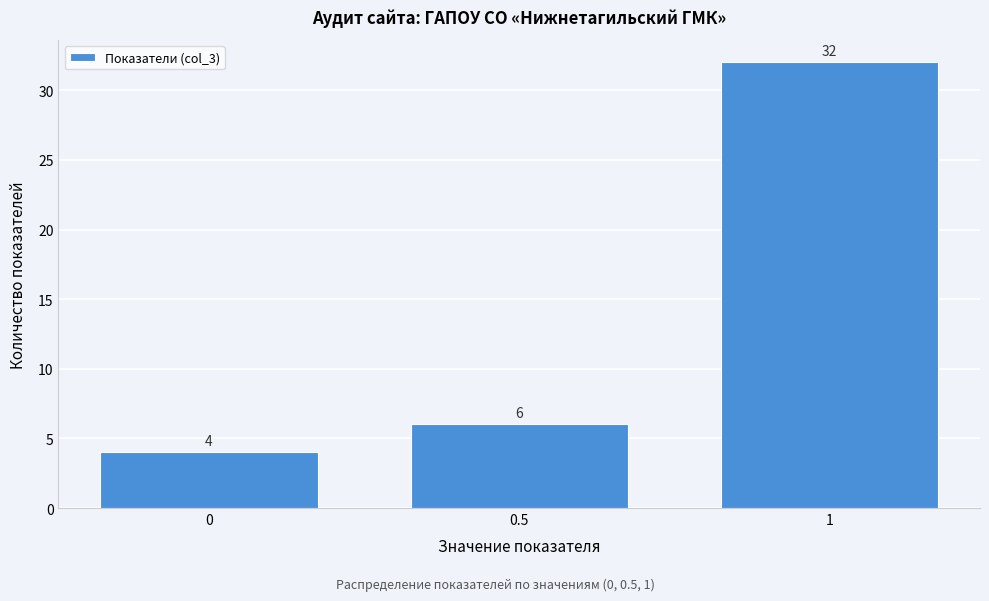

Reading left to right, transcribe all the data shown in this chart.

0=4	0.5=6	1=32